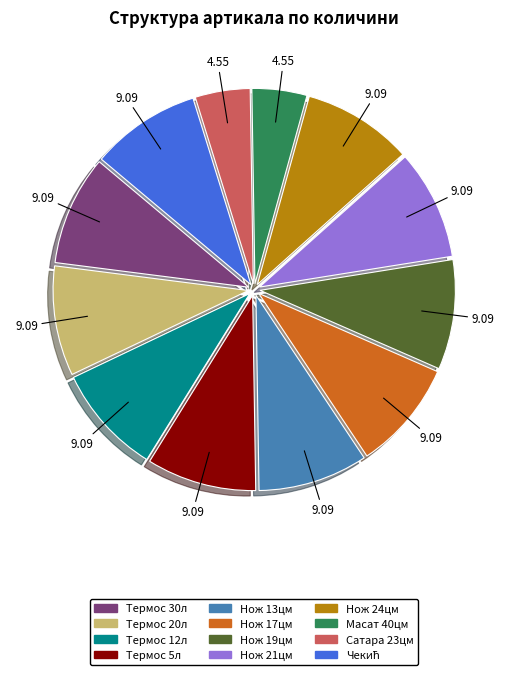

How many segments does this pie chart have?

12